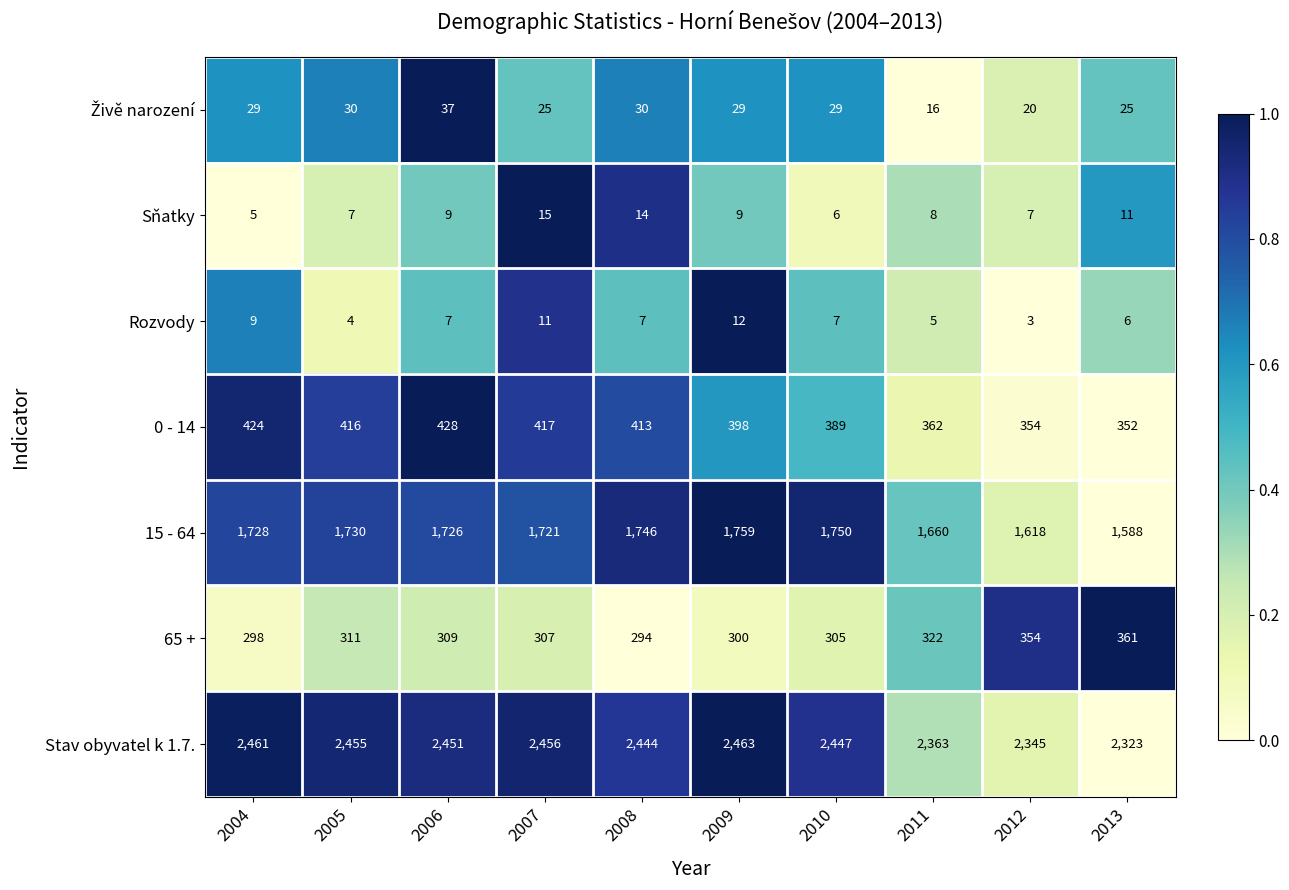

Rank the categories by 0 - 14 value from lowest to highest.

2013, 2012, 2011, 2010, 2009, 2008, 2005, 2007, 2004, 2006